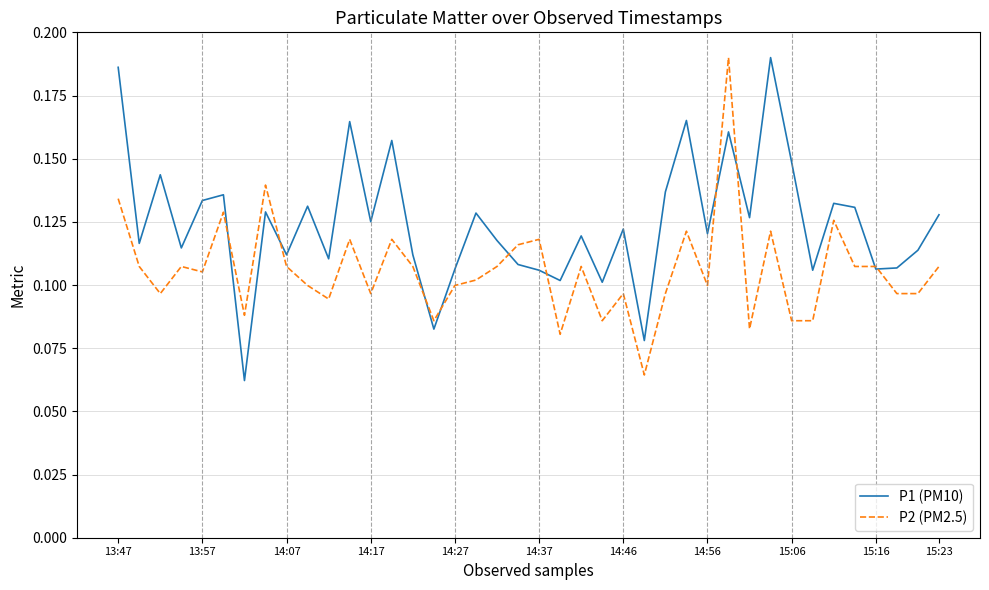

Does the chart have visible grid lines?

Yes